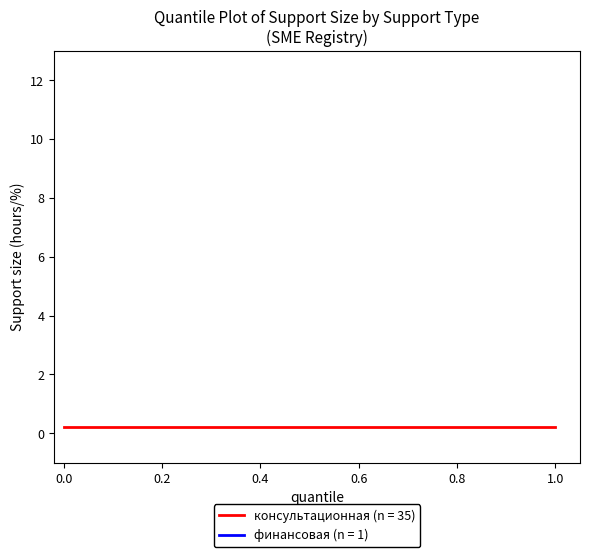

Is the value of консультационная at 16 greater than the value of финансовая at 5?

Yes